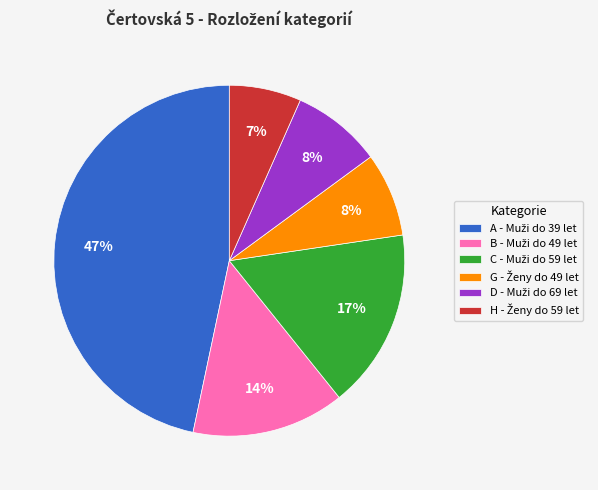

To the nearest percent, what is the difference between the largest and smallest slice percentages?

40%